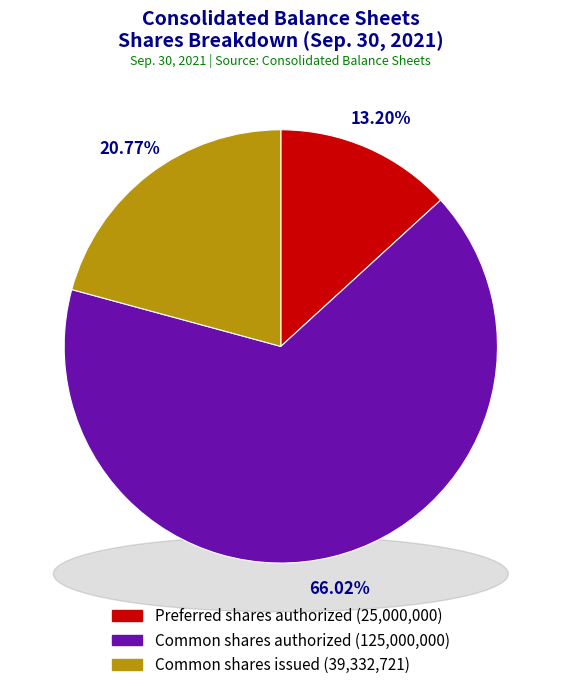

Which slice is the largest?

Common stock, shares authorized